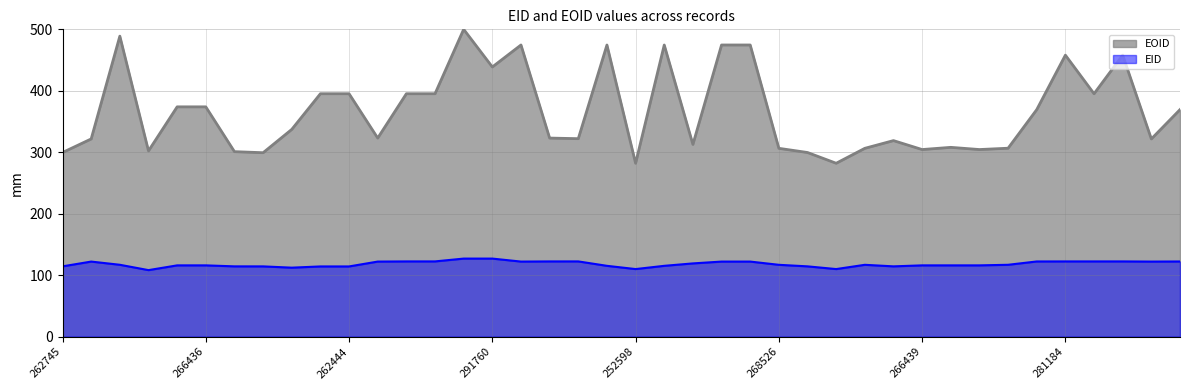

What is the label of the 30th point from the right?

262444